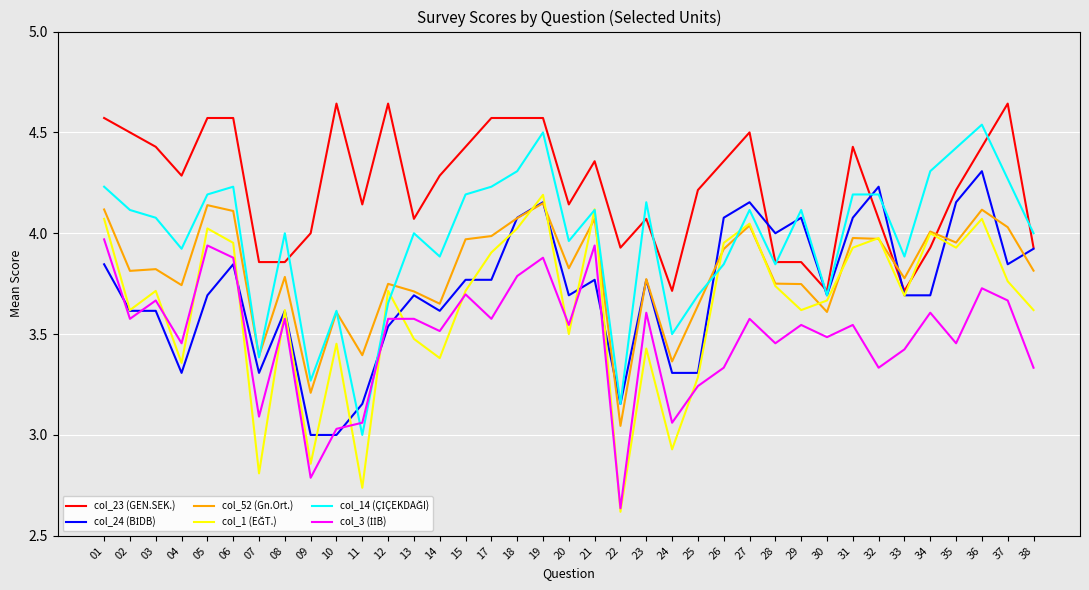

After their last crossing, which series has the higher values: col_23 (GEN.SEK.) or col_52 (Gn.Ort.)?

col_23 (GEN.SEK.)